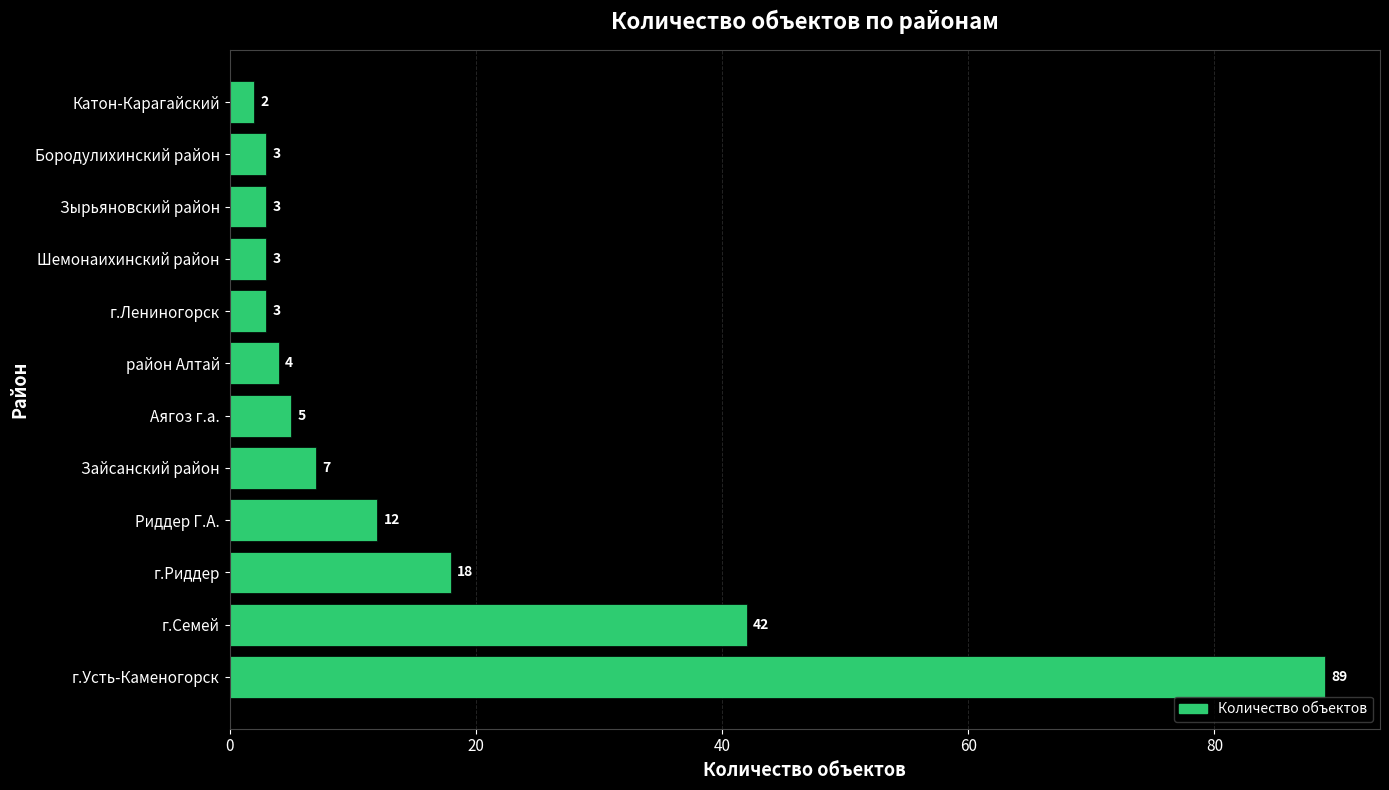

The value at г.Усть-Каменогорск is 53. True or false?

False